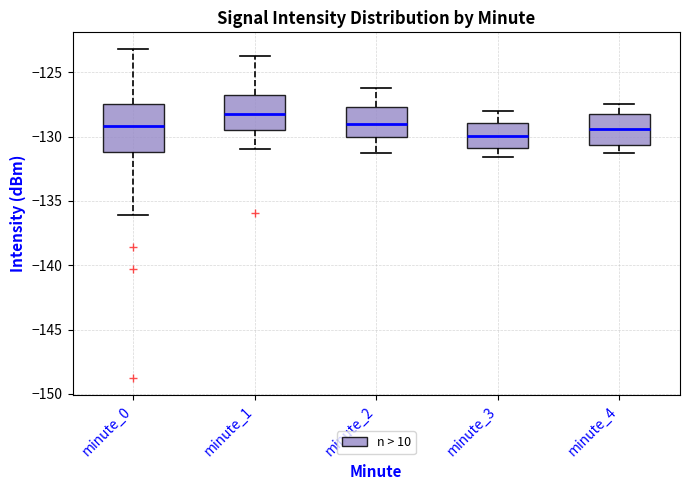

Reading left to right, transcribe this box plot: for each box, give where its median line is, the range the box spans, and where its two whiskers end, as read against the y-axis. The values are not printed on the chart, so give them approximately, as read against the axis.

minute_0: median -129.0, box -131.0 to -127.5, whiskers -136.0 to -123.0
minute_1: median -128.0, box -129.5 to -126.5, whiskers -131.0 to -124.0
minute_2: median -129.0, box -130.0 to -127.5, whiskers -131.5 to -126.0
minute_3: median -130.0, box -131.0 to -129.0, whiskers -131.5 to -128.0
minute_4: median -129.5, box -130.5 to -128.0, whiskers -131.5 to -127.5